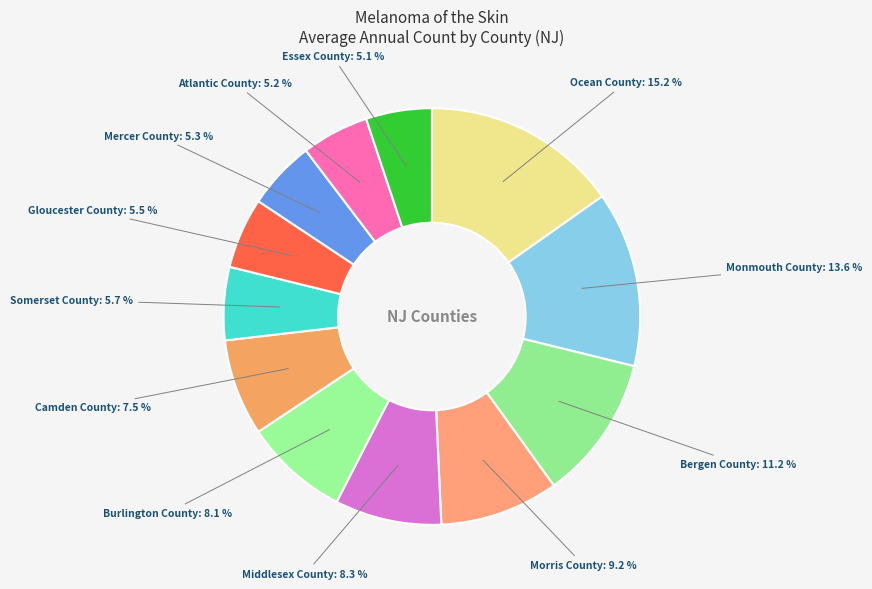

What is the ratio of the value at Mercer County to the value at Bergen County?

0.5